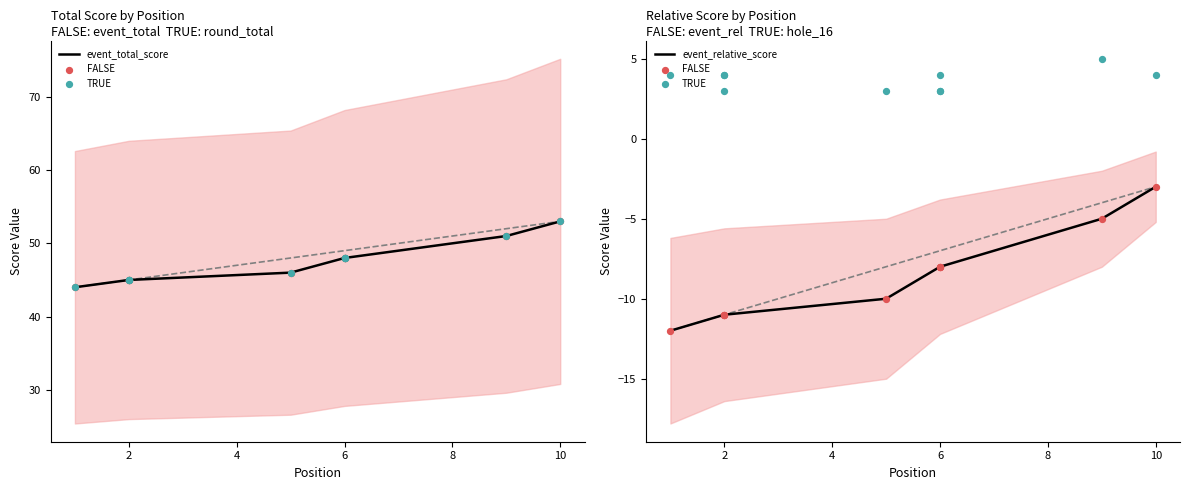

What is the total value across all series at 10?

51